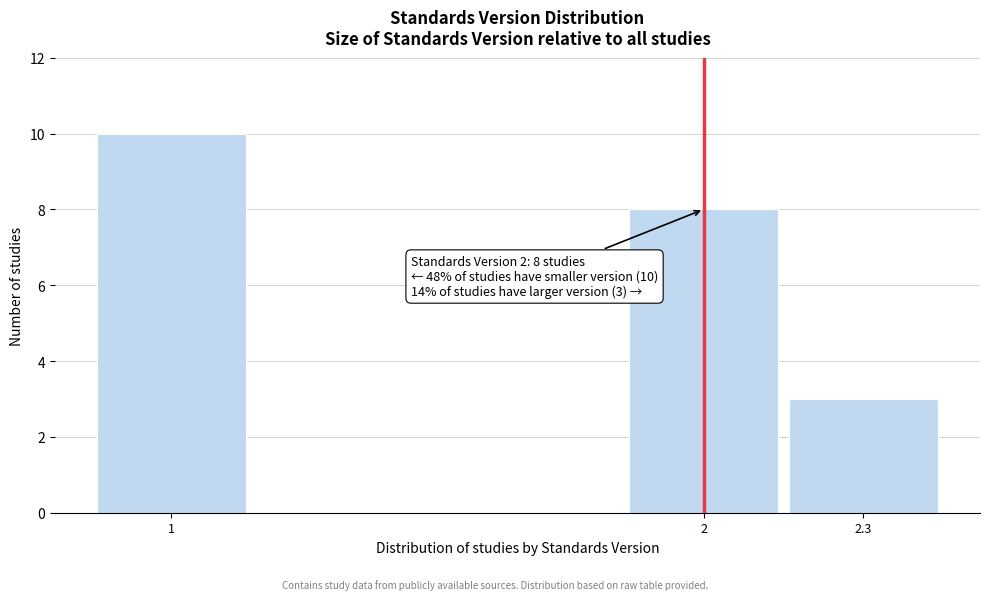

Reading right to left, transcribe all the data shown in this chart.

3	8	10